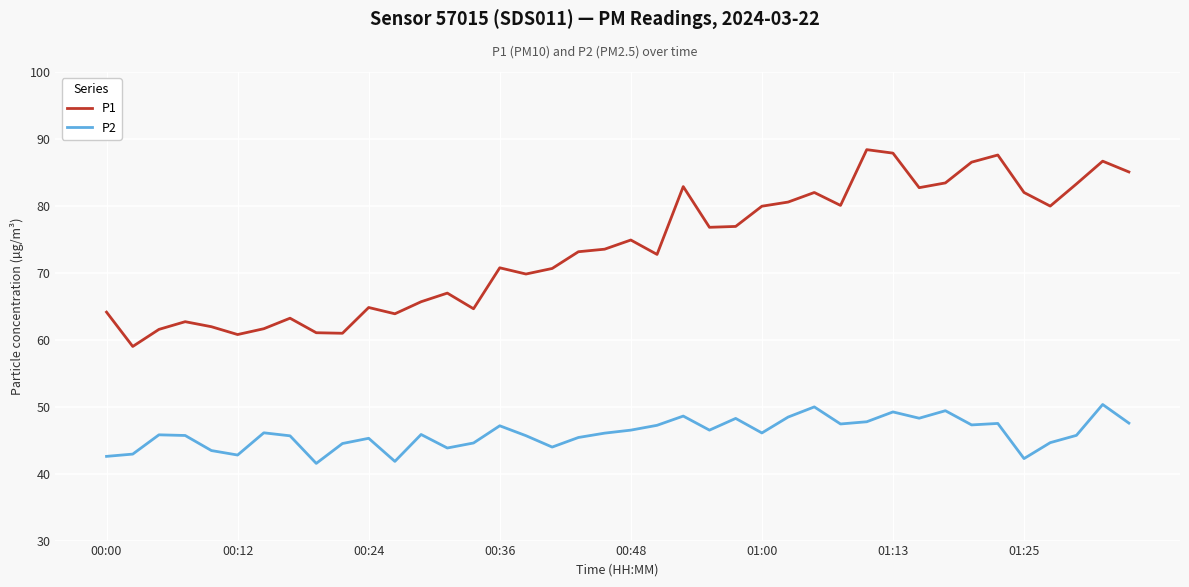

Count the number of data series in this chart.

2